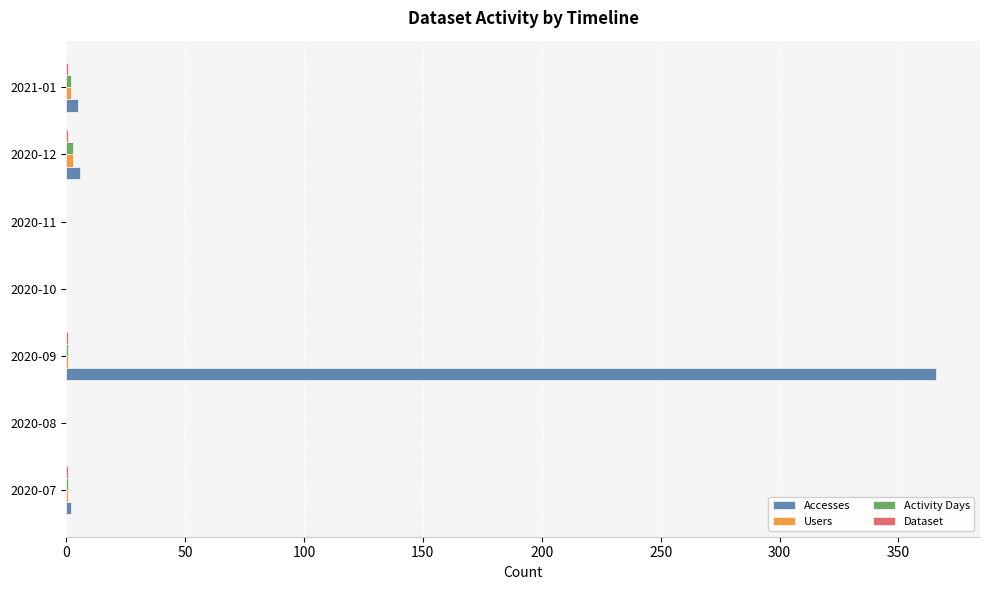

Which series has the largest total across all categories?

Accesses